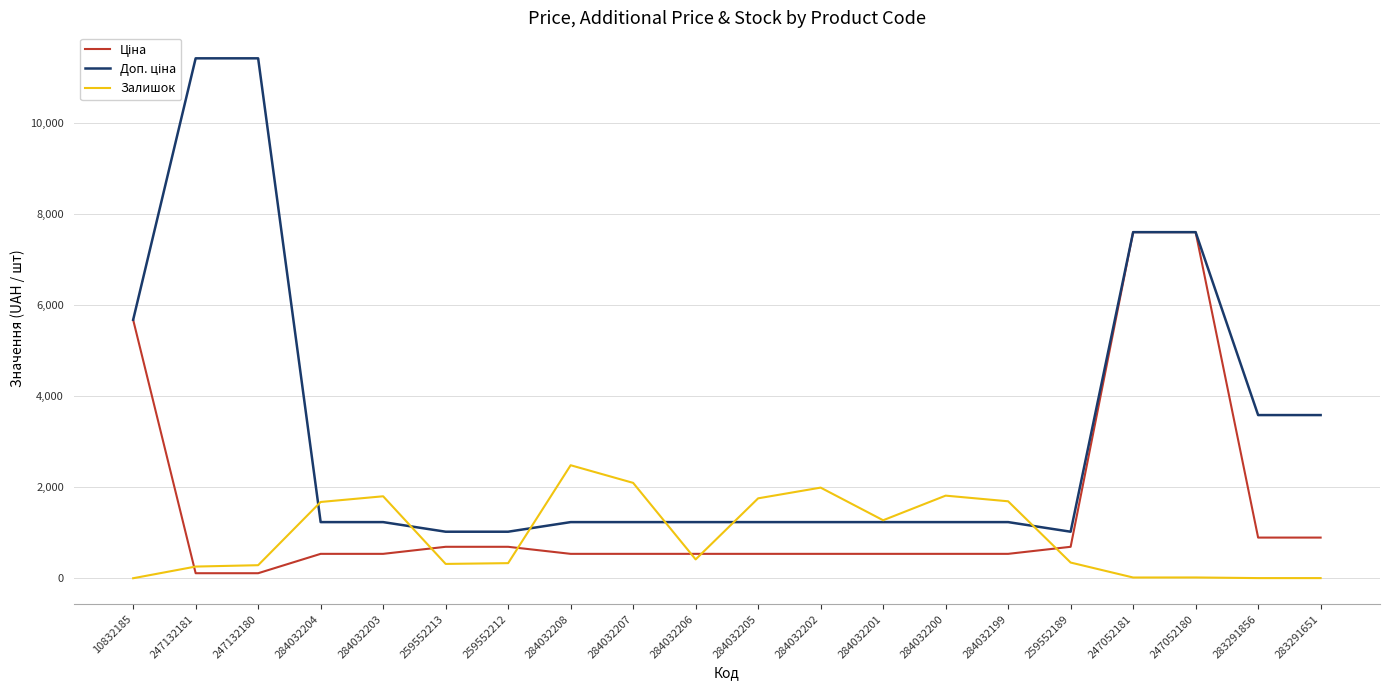

What is the maximum value shown in the chart?

11410.0